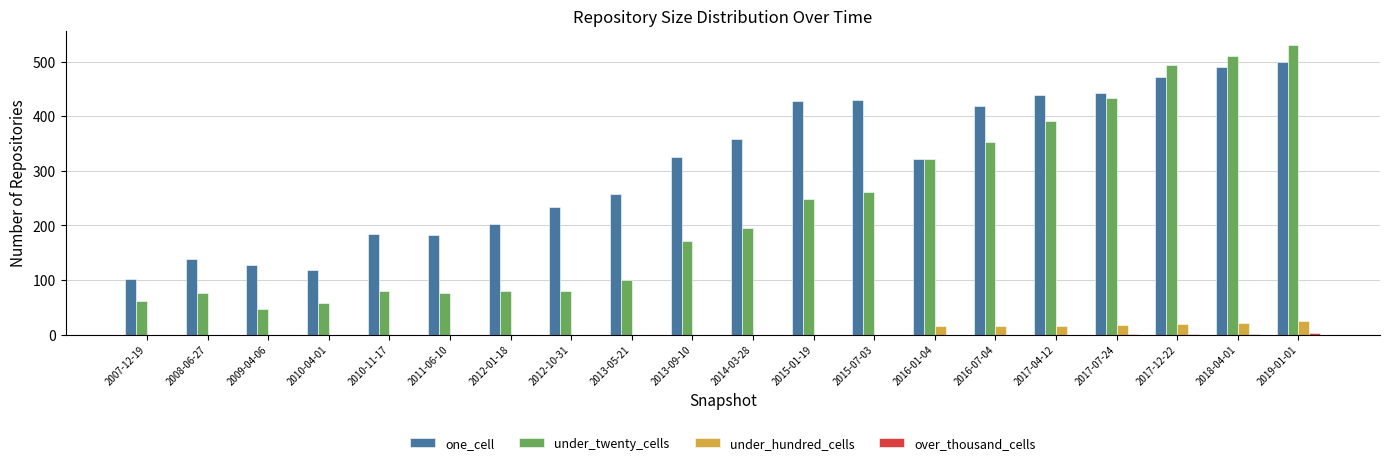

At which category does the chart reach its peak across all series?

2019-01-01